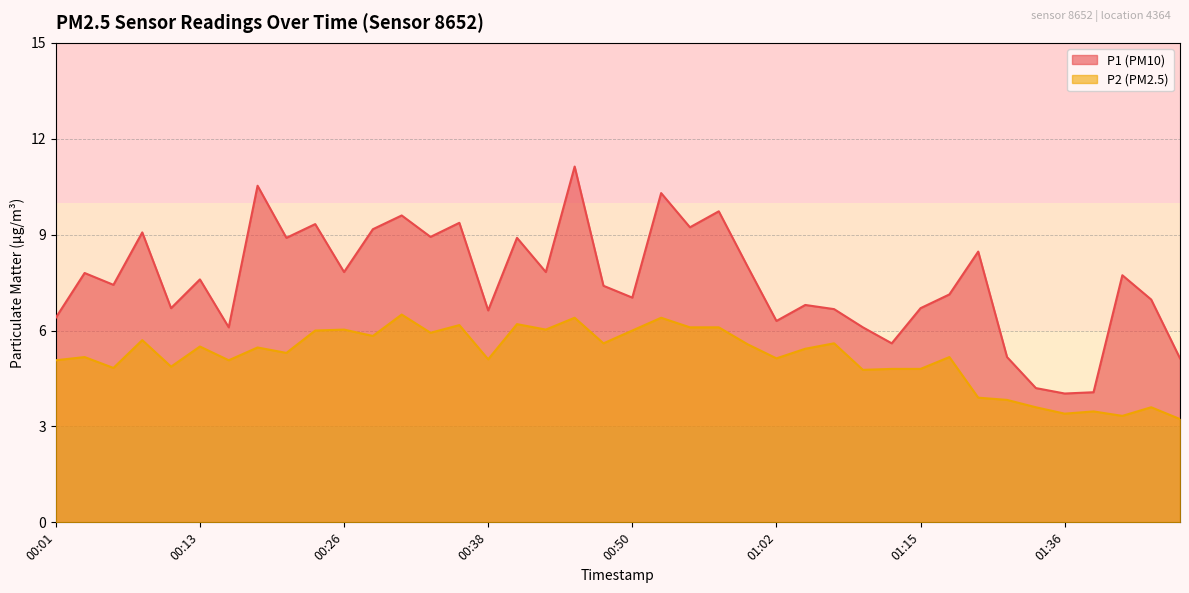

How many series are shown in this chart?

2